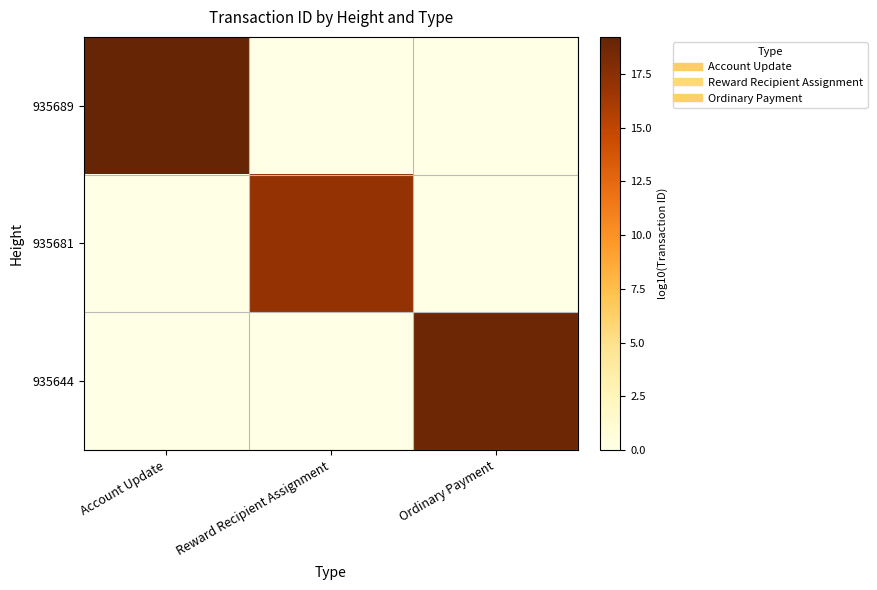

Rank the series by their average value, from highest to lowest.

935689, 935644, 935681